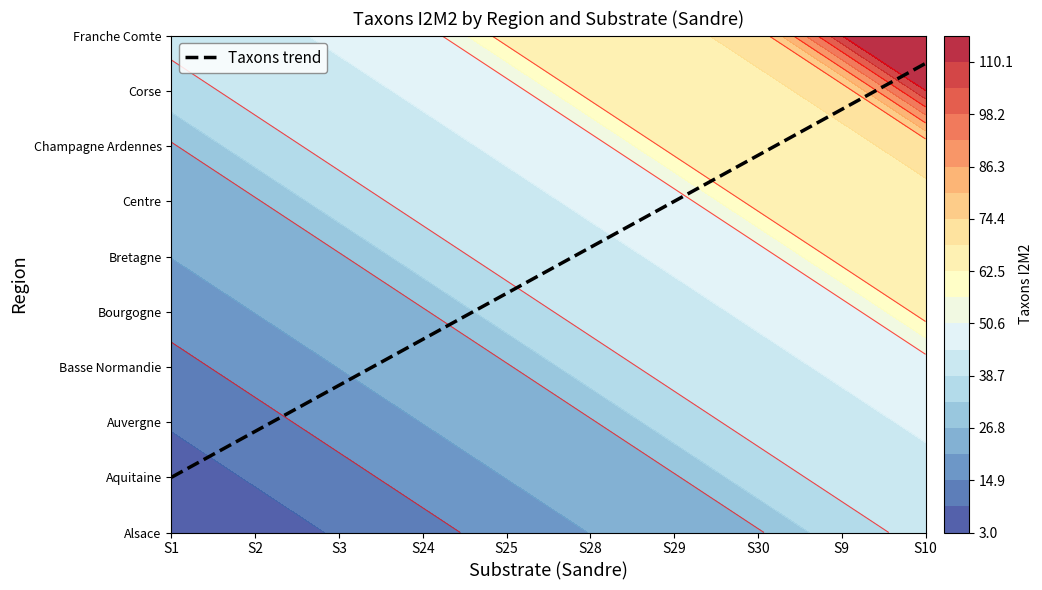

True or false: Franche Comte has a value of 45 at S3.

True